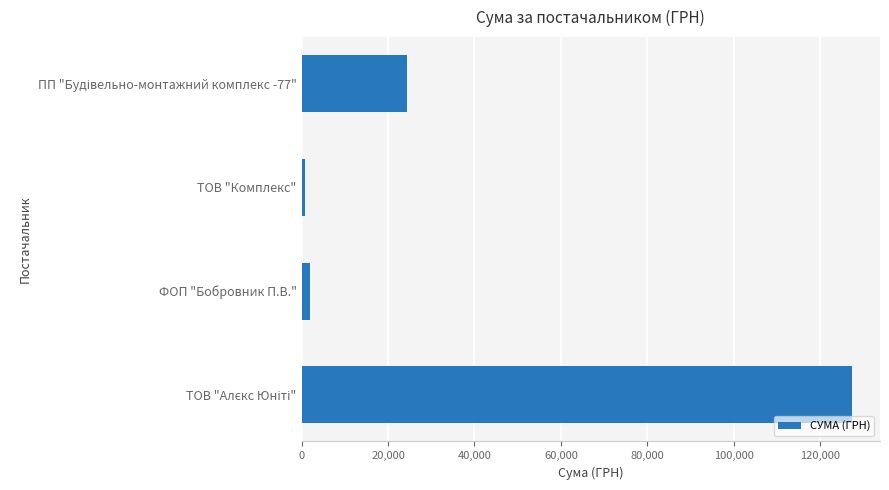

What is the average value?

38690.3